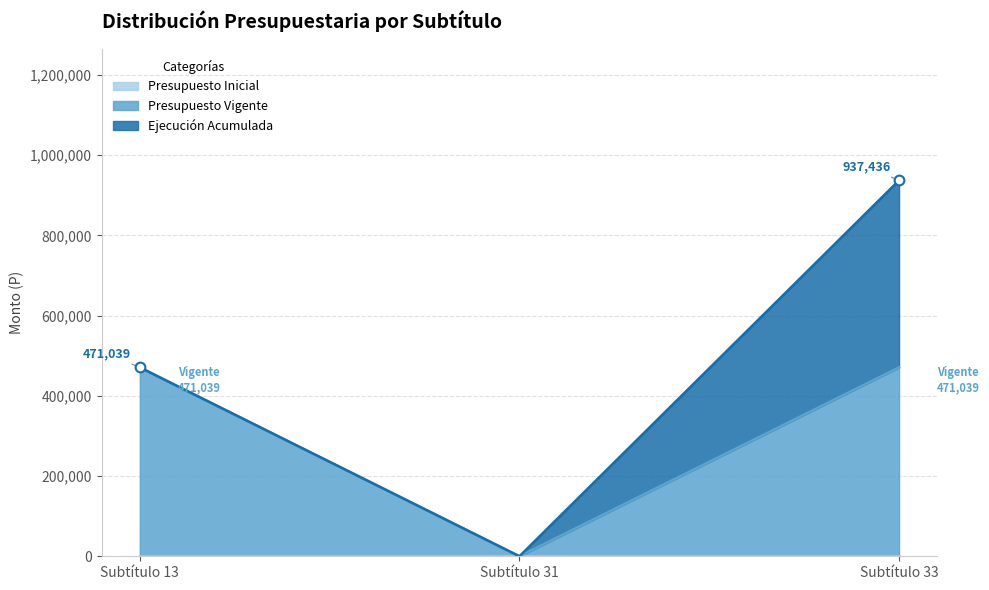

True or false: Ejecución Acumulada has a value of 466397 at Subtítulo 33.

True